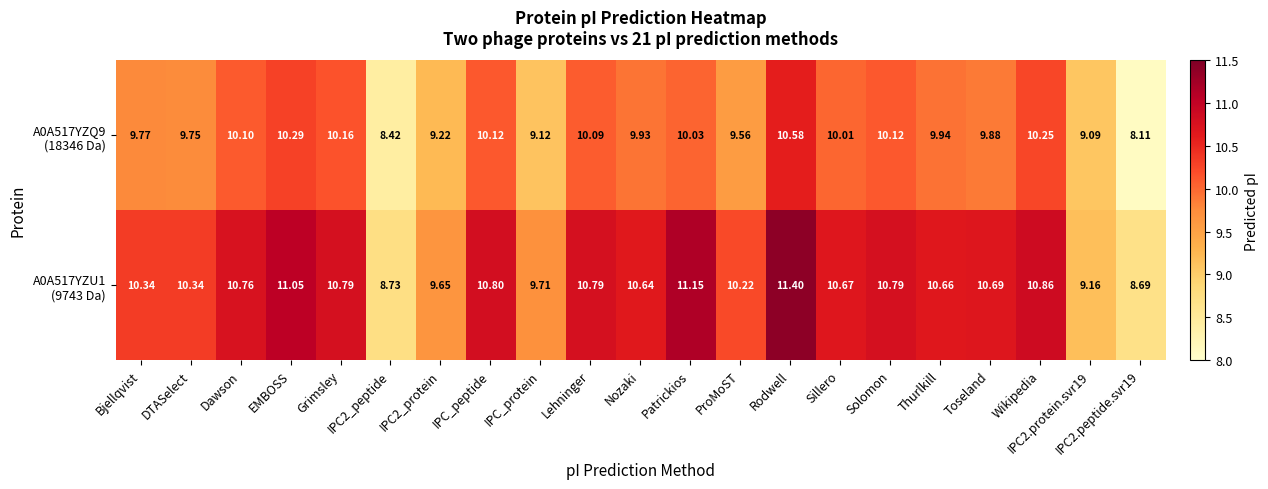

Which label corresponds to the largest value in the chart?

Rodwell